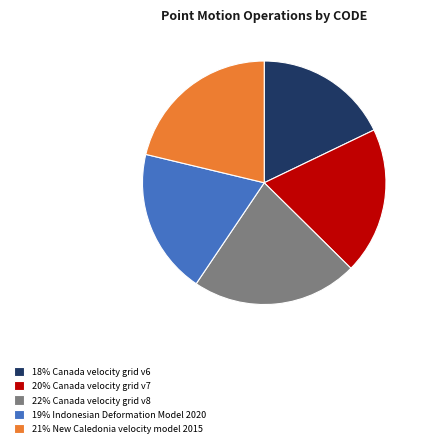

Is it true that 18% Canada velocity grid v6 is 18% of the pie?

True